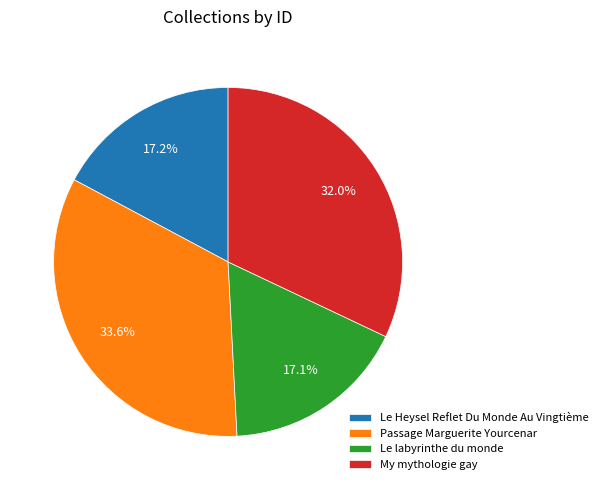

Is there any slice that represents more than half of the pie?

No